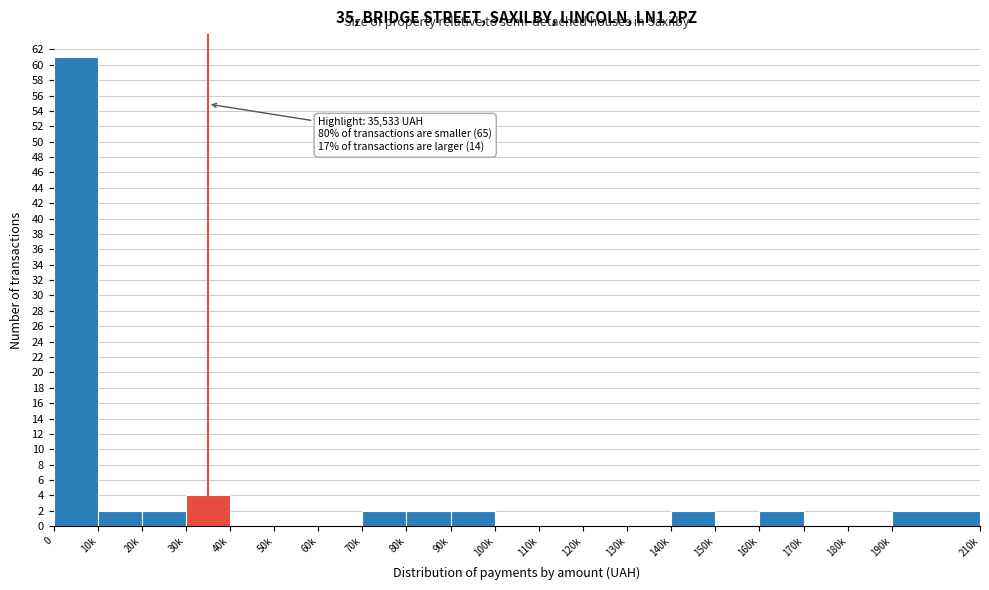

Reading right to left, transcribe all the data shown in this chart.

190k=2	180k=0	170k=0	160k=2	150k=0	140k=2	130k=0	120k=0	110k=0	100k=0	90k=2	80k=2	70k=2	60k=0	50k=0	40k=0	30k=4	20k=2	10k=2	0=61